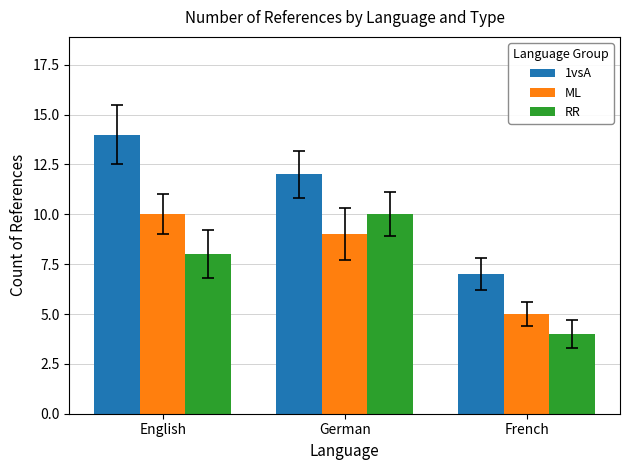

What is the difference between the maximum and second lowest values in the 1vsA series?

2